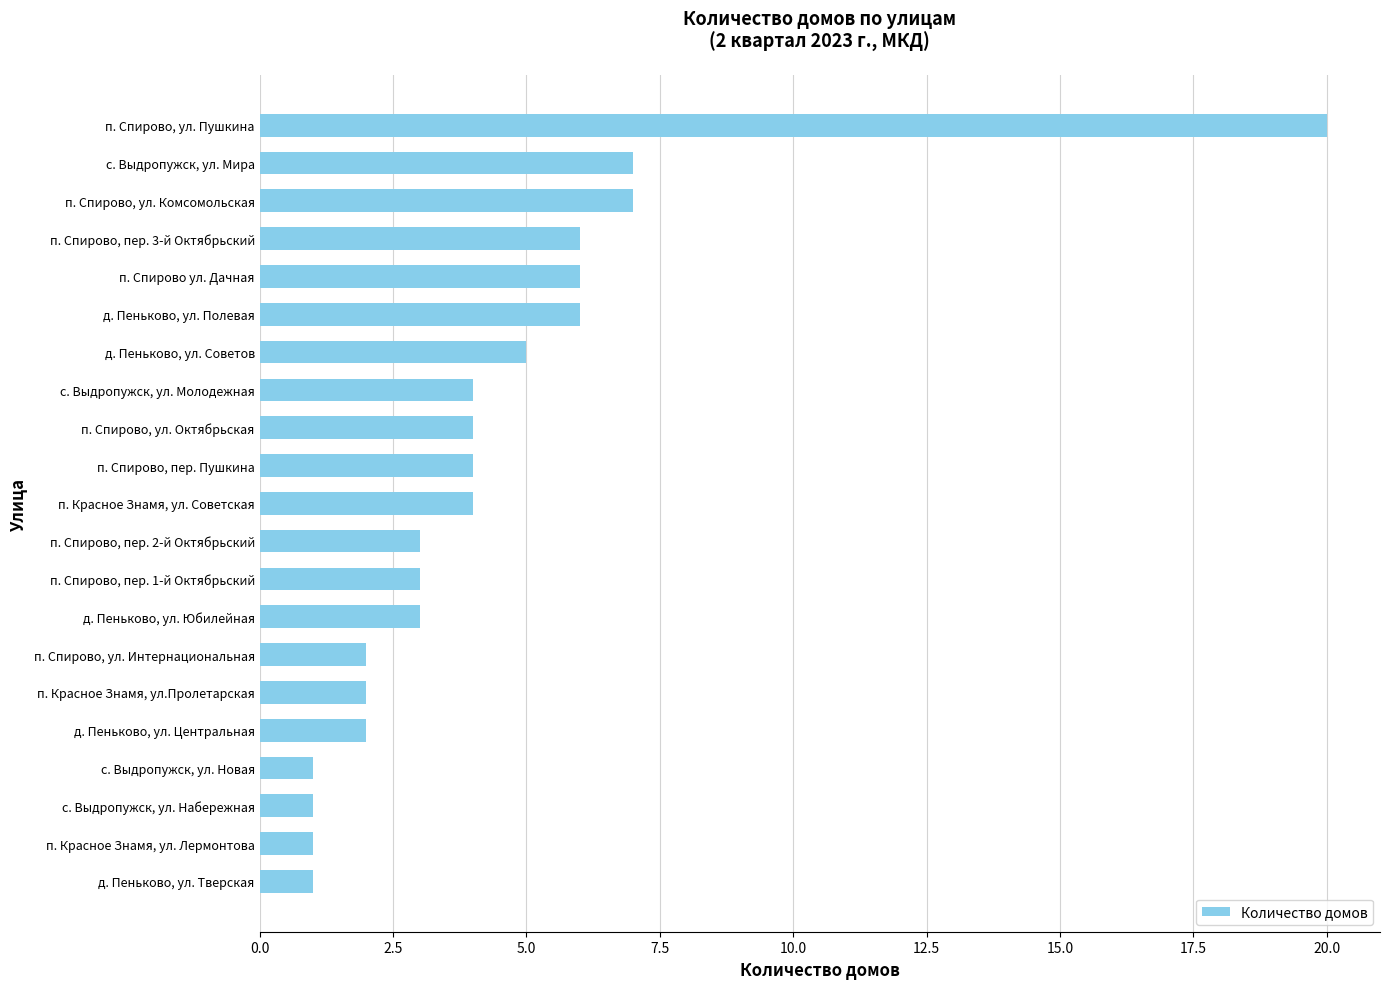

Read the value at п. Спирово, ул. Пушкина.

20